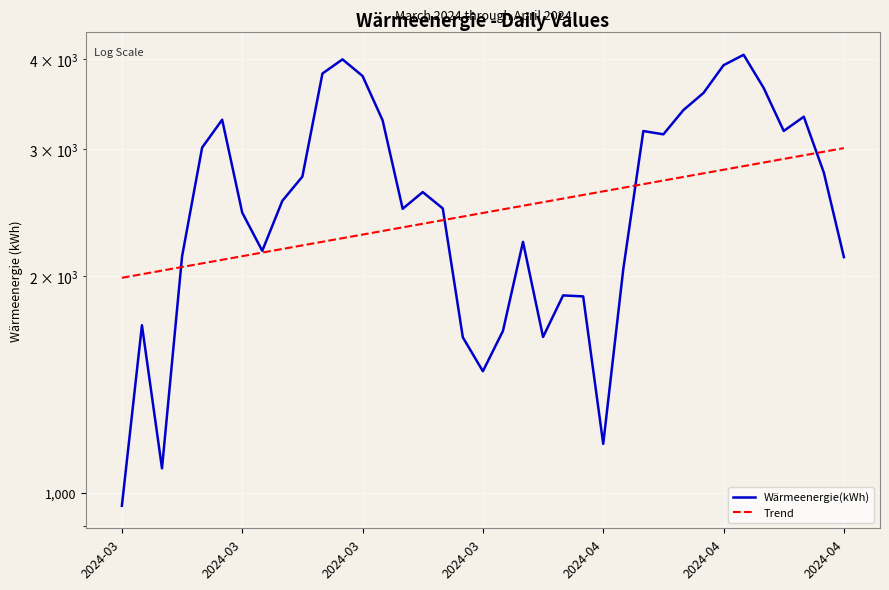

What is the highest value of the Wärmeenergie(kWh) series?

4060.0